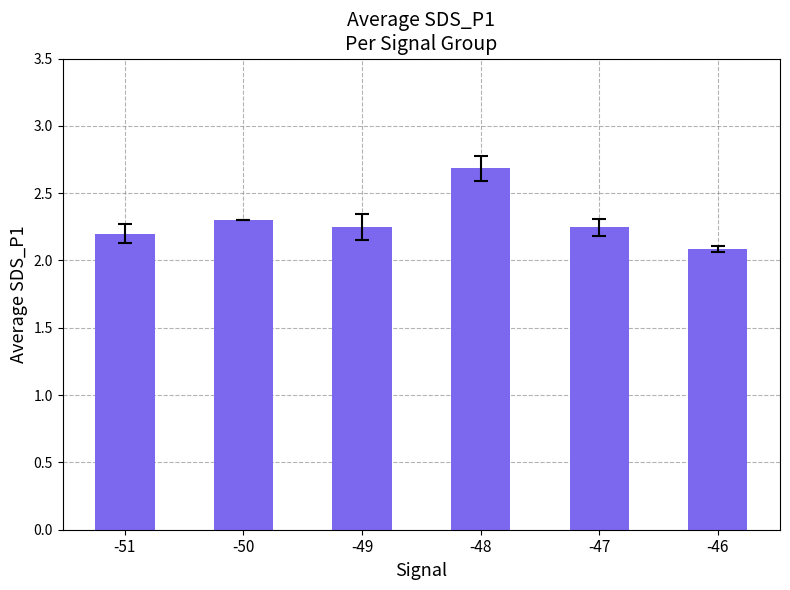

What is the change in value from -50 to -48?

+0.4